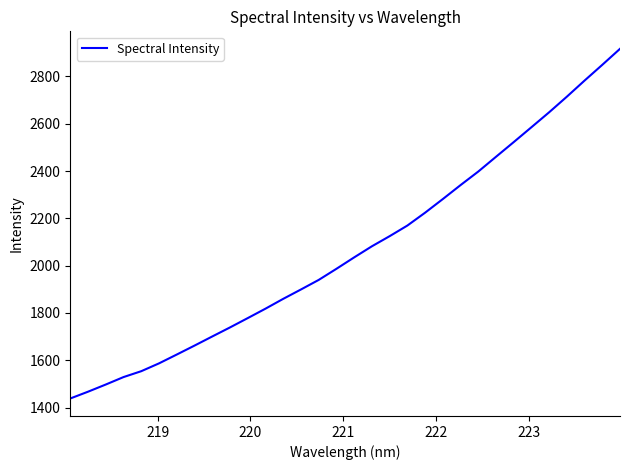

What is the greatest value displayed?

2916.9